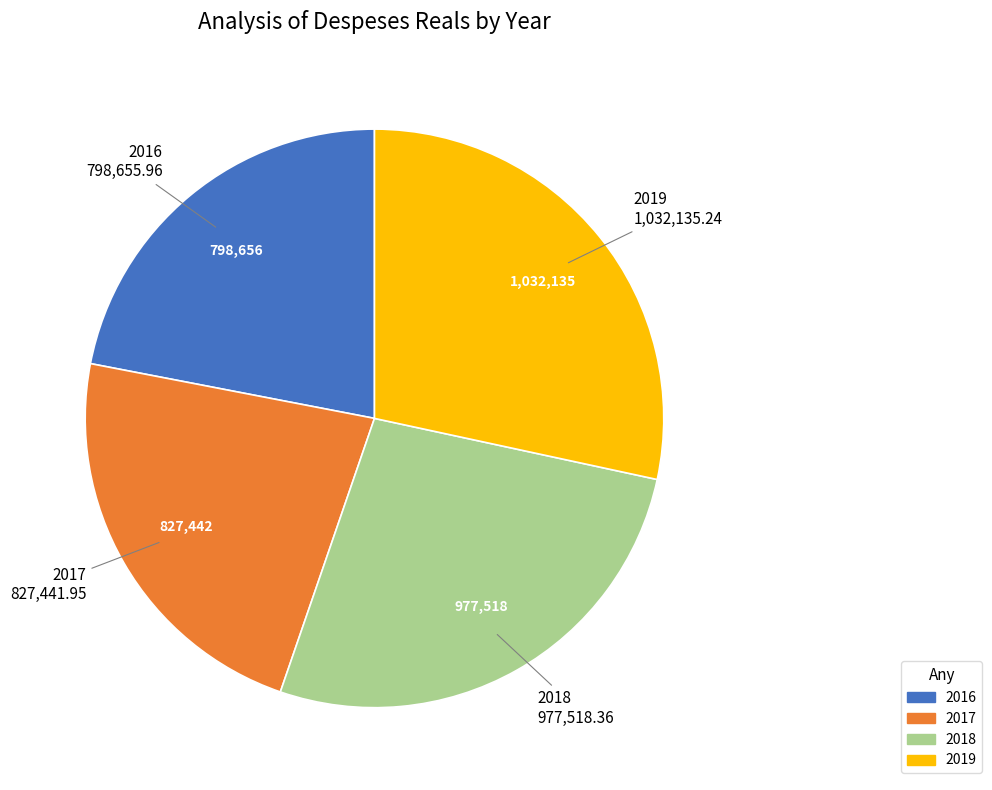

Between 2018 and 2016, which is larger?

2018